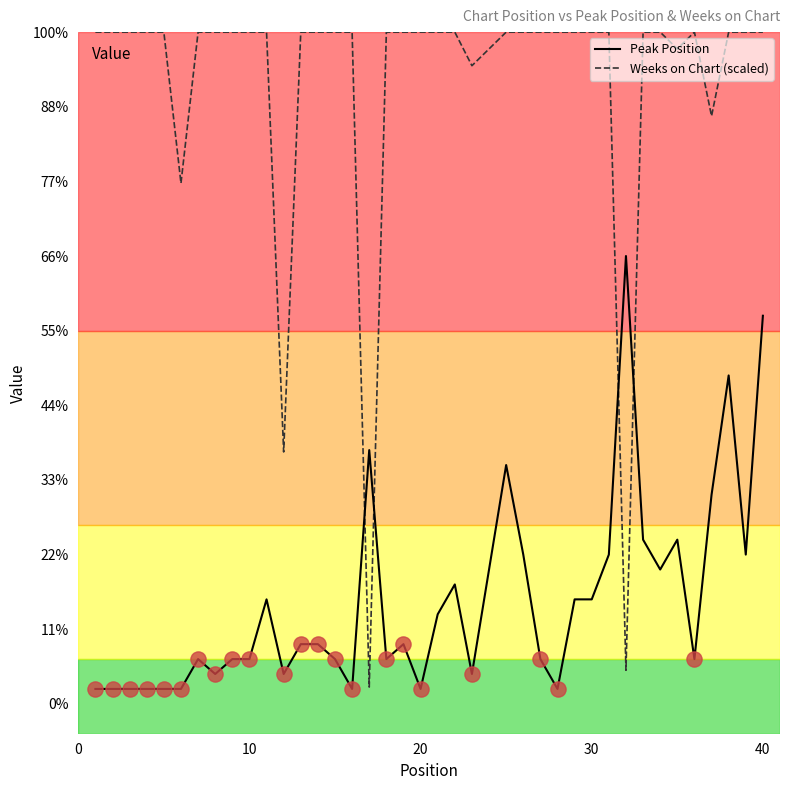

Does the chart have visible grid lines?

No